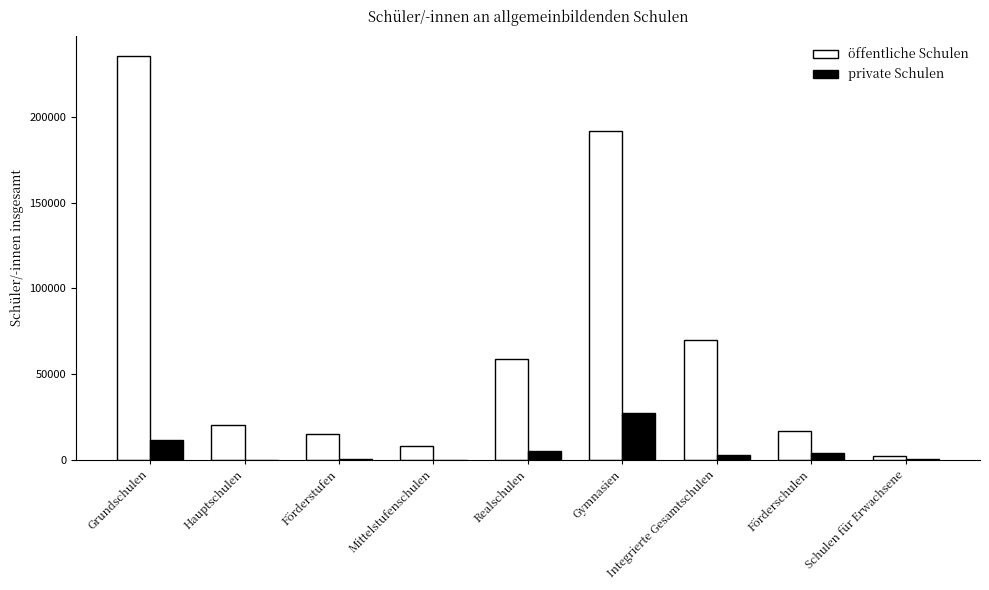

The öffentliche Schulen series shows 16567 at Förderschulen. True or false?

True